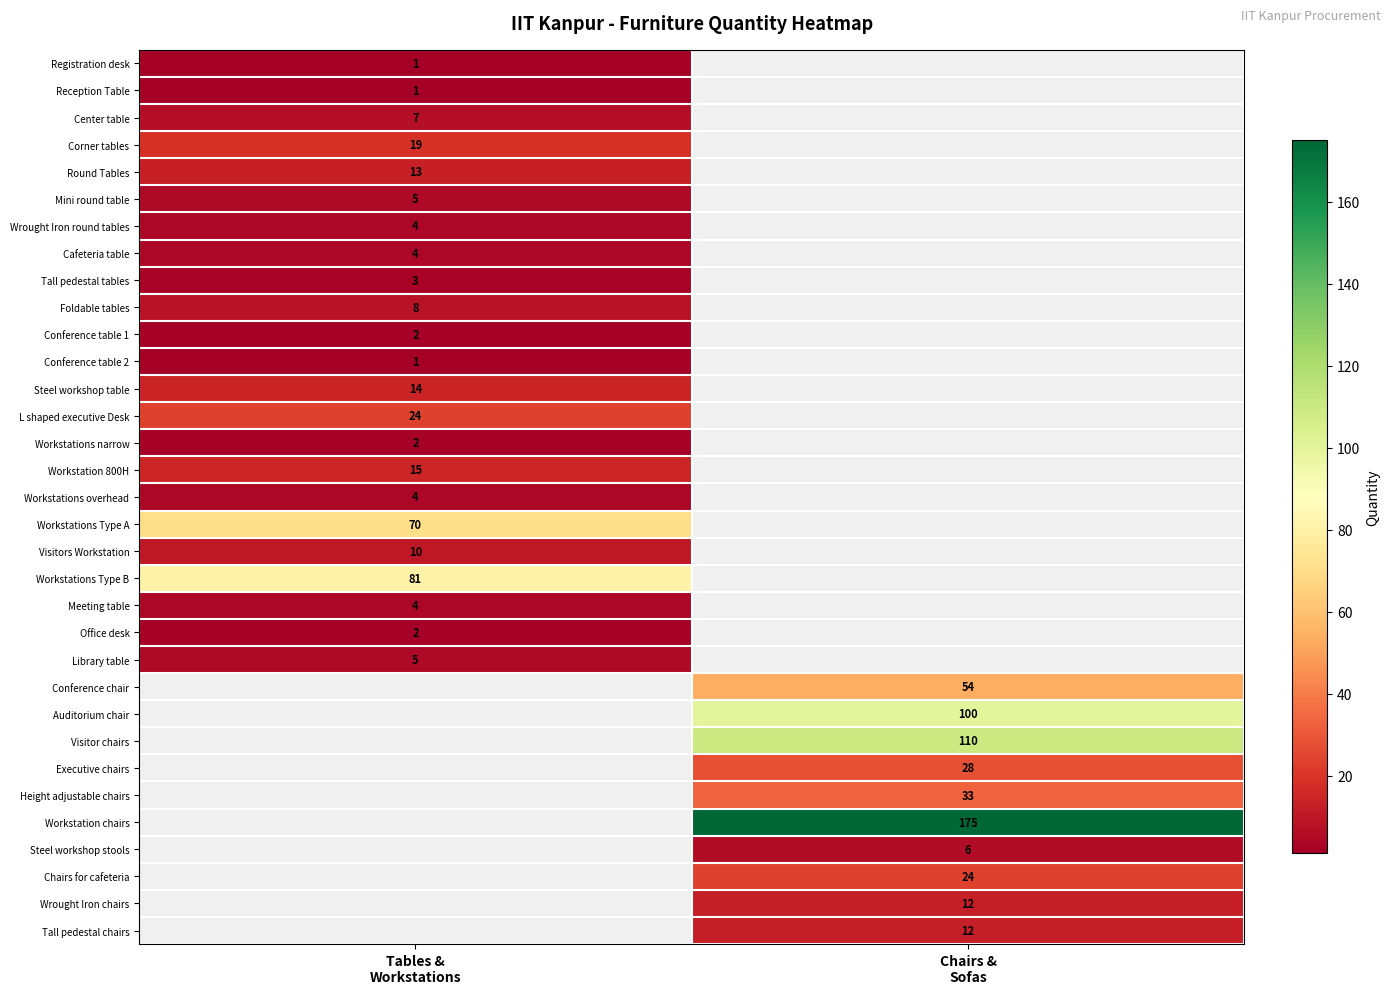

What is the spread (max minus min) of values at Tables &
Workstations?

80.0